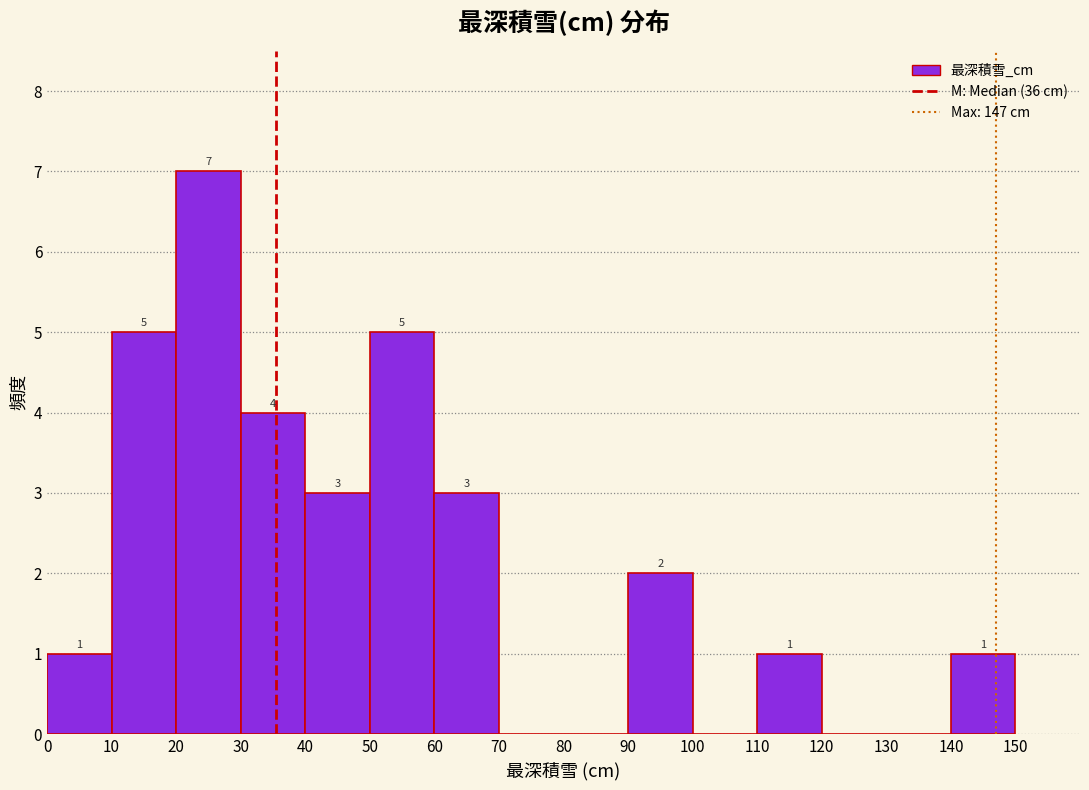

Which range on the x-axis has the tallest bar?

20 to 30